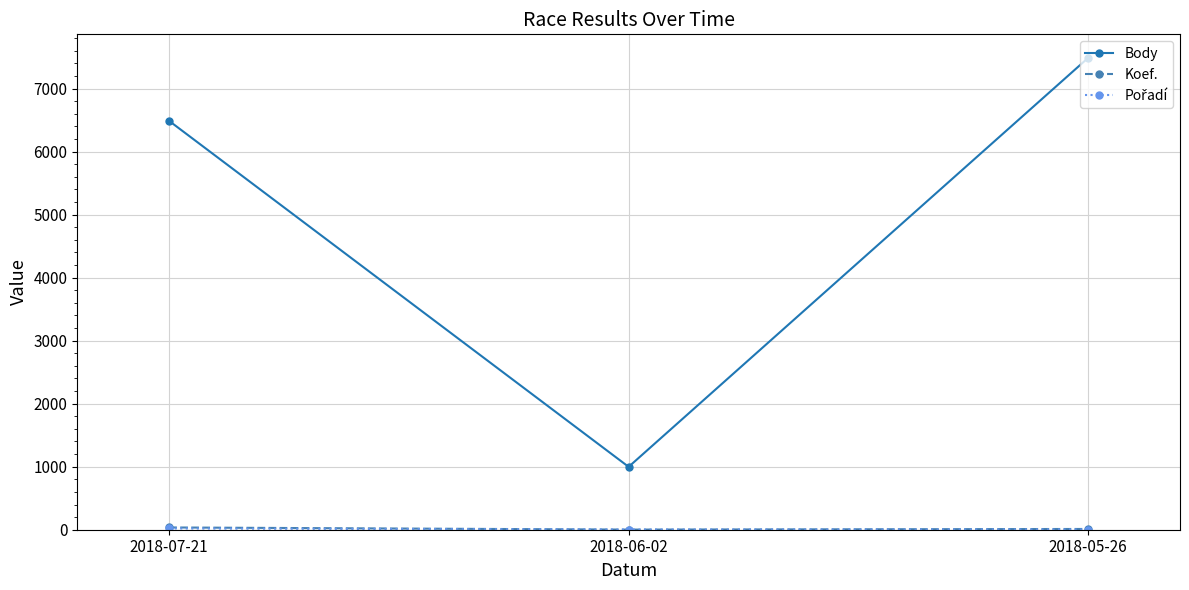

What is the label of the 3rd point from the right?

2018-07-21